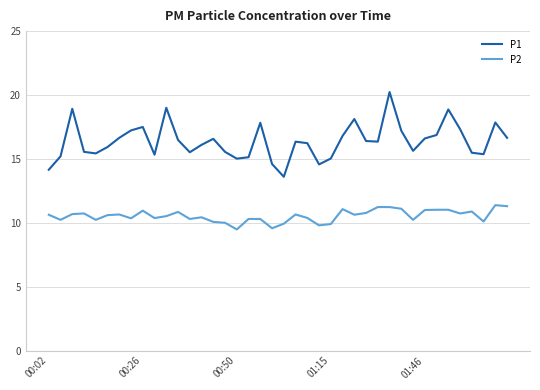

True or false: P1 and P2 cross at least once.

False